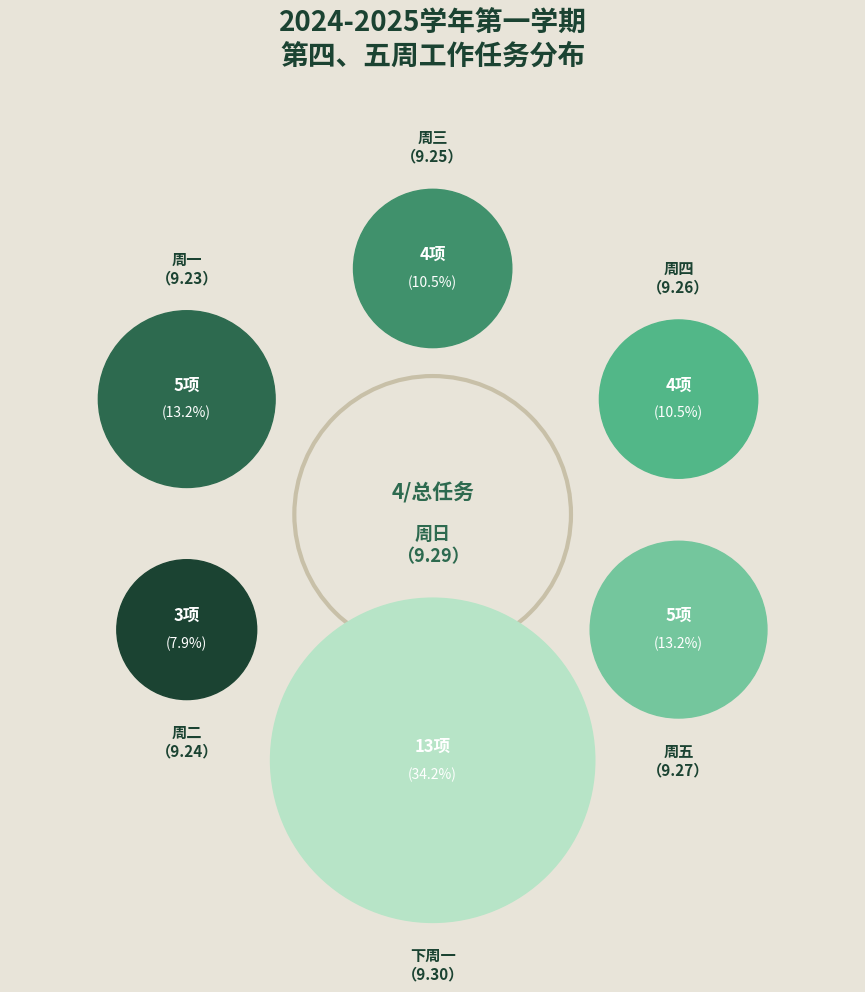

Rank the categories by value from lowest to highest.

周二
（9.24）, 周三
（9.25）, 周四
（9.26）, 周一
（9.23）, 周五
（9.27）, 下周一
（9.30）